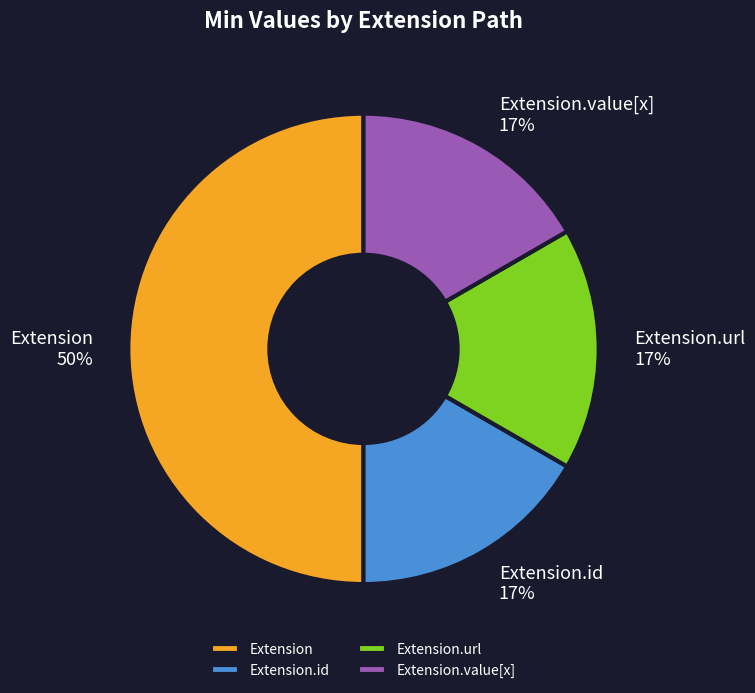

To the nearest percent, what is the difference between the largest and smallest slice percentages?

33%